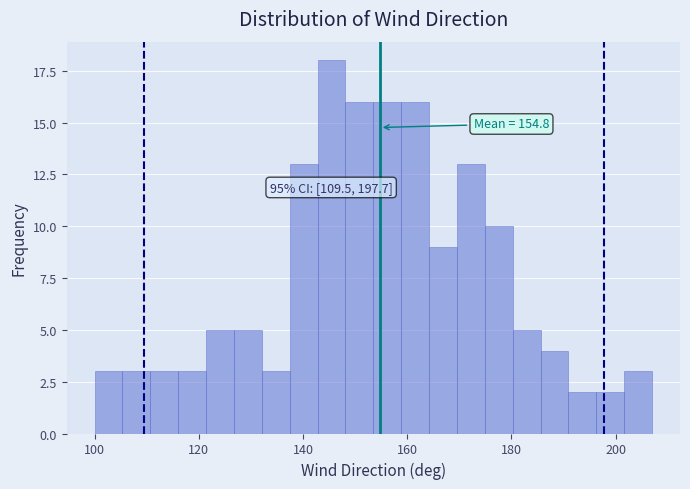

Around what value on the x-axis is the tallest bar? Give the approximate position of its centre, as read against the axis.

146